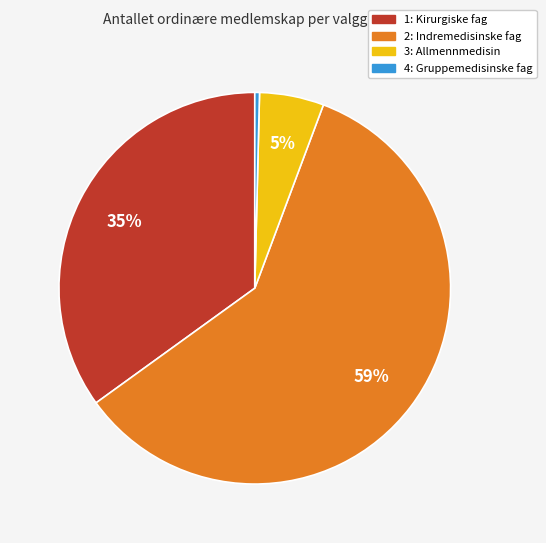

To the nearest percent, what is the combined percentage of 3: Allmennmedisin and 1: Kirurgiske fag?

40%